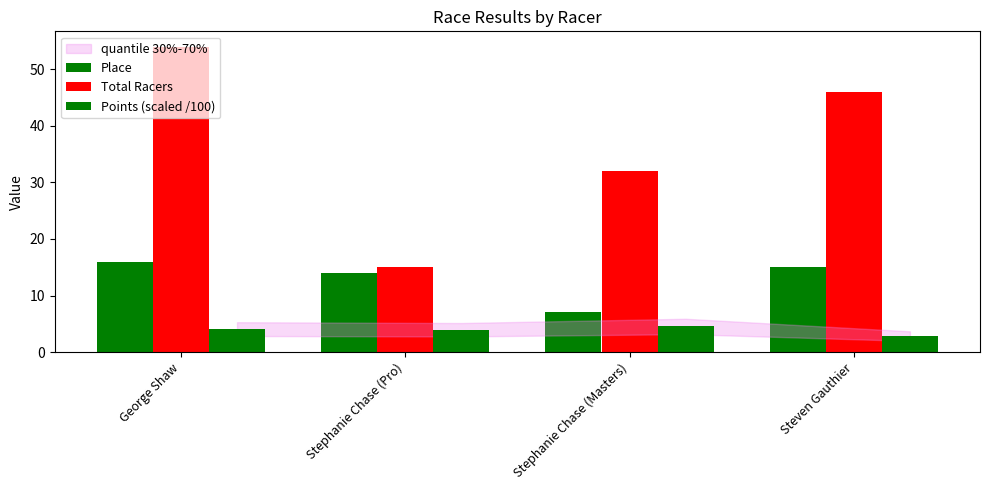

Which series has the widest spread of values?

Total Racers